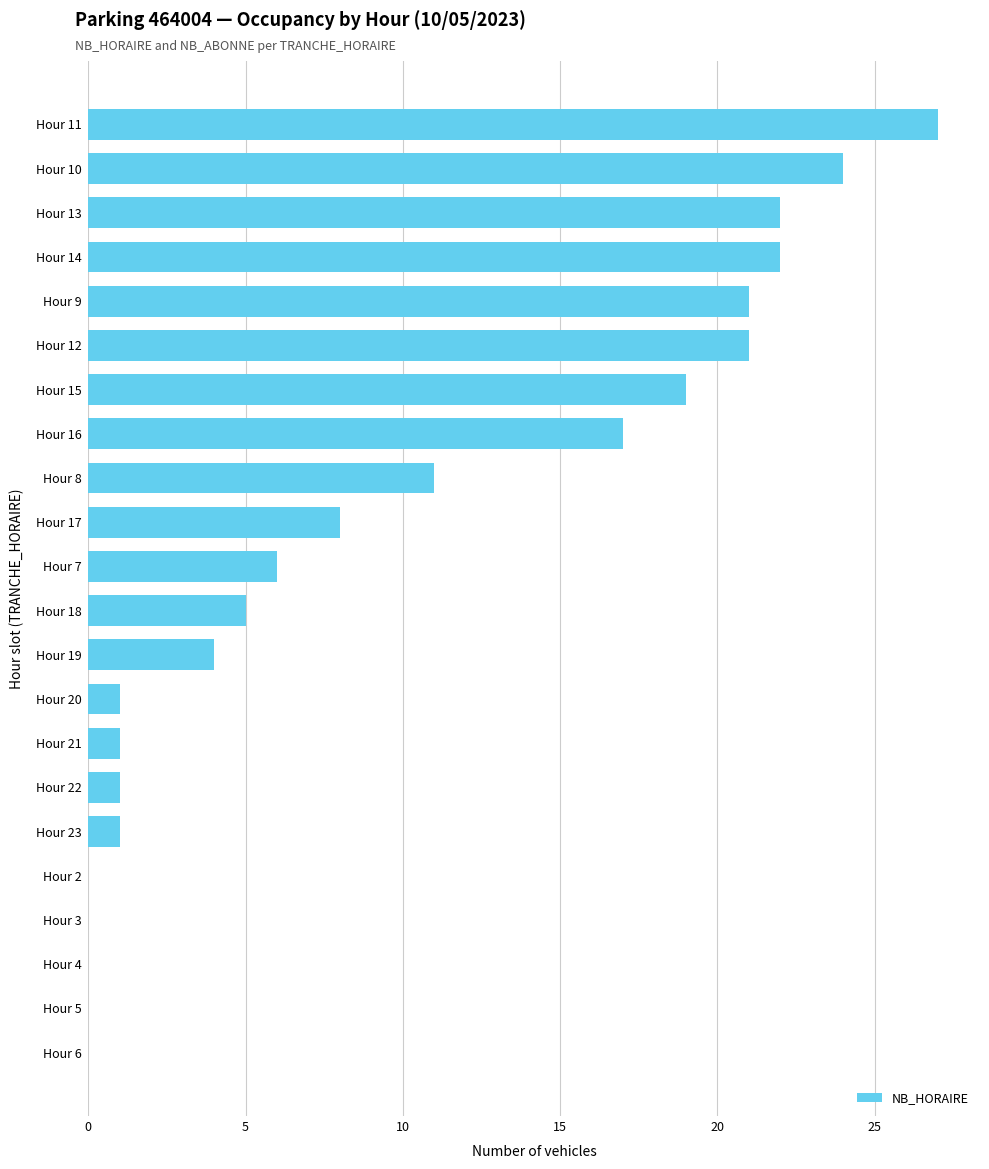

Are the bars horizontal?

Yes